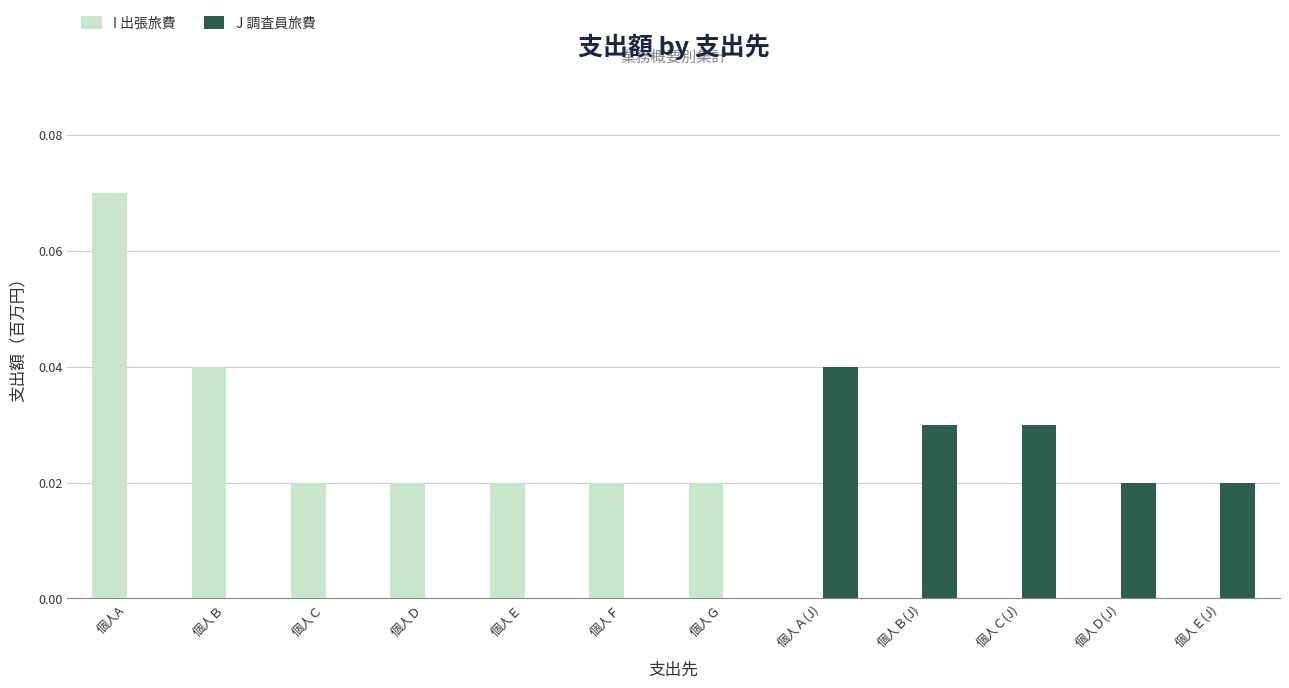

Count the J 調査員旅費 values in the range 0 to 1.

12